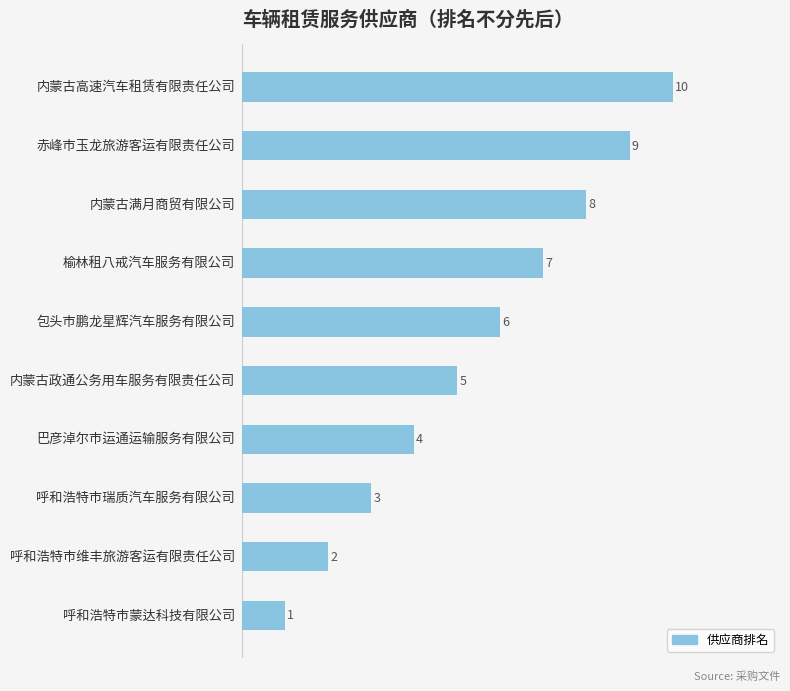

What is the greatest value displayed?

10